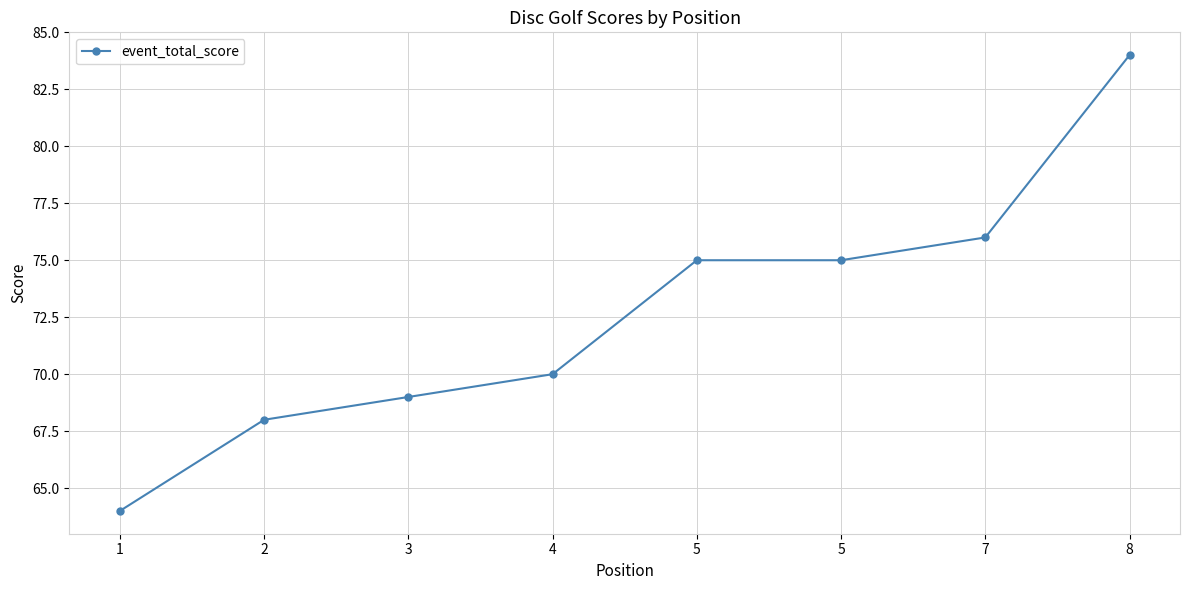

Count the number of data series in this chart.

1